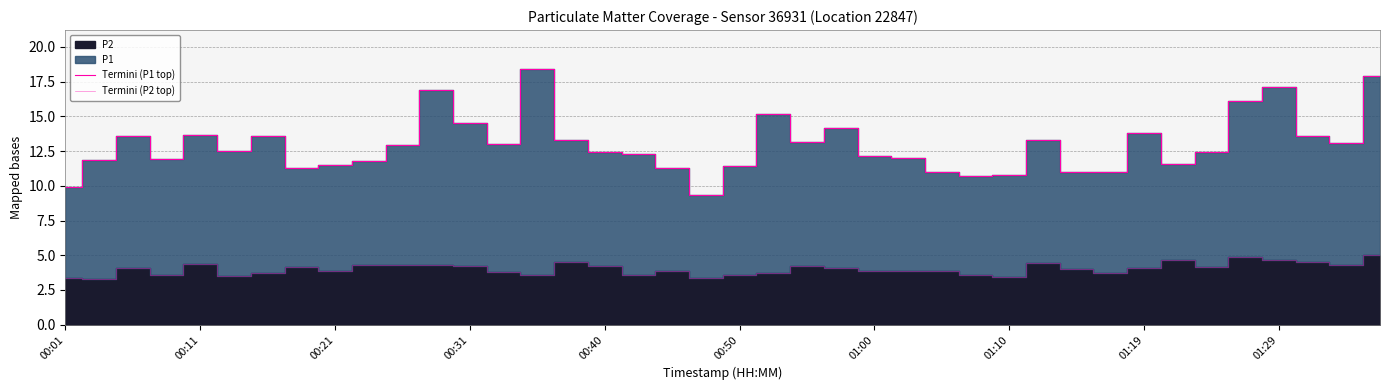

What position from the left is 00:31?

13